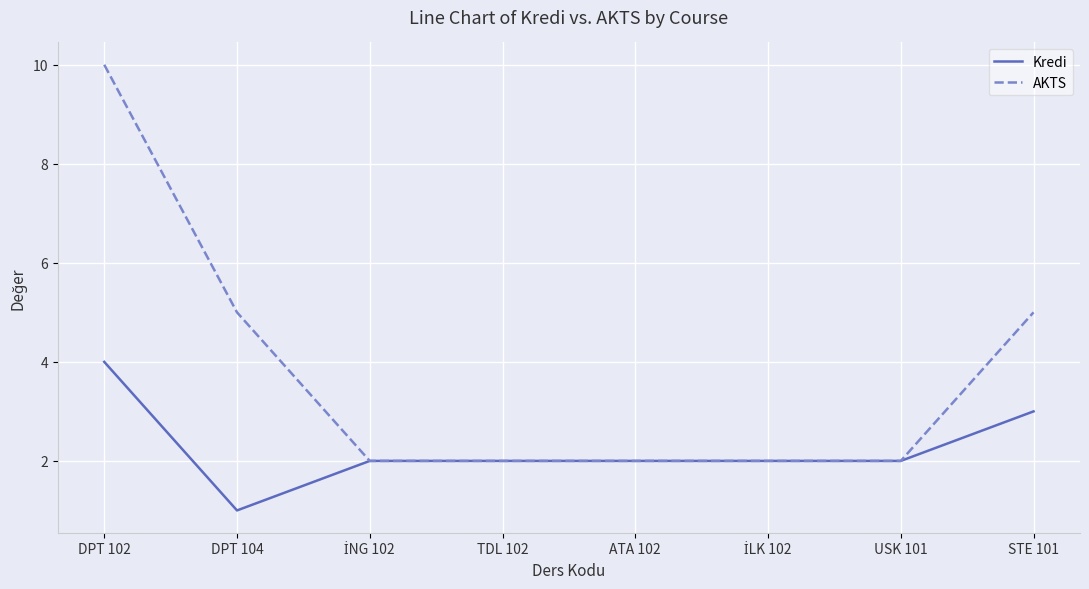

What position from the right is DPT 104?

7